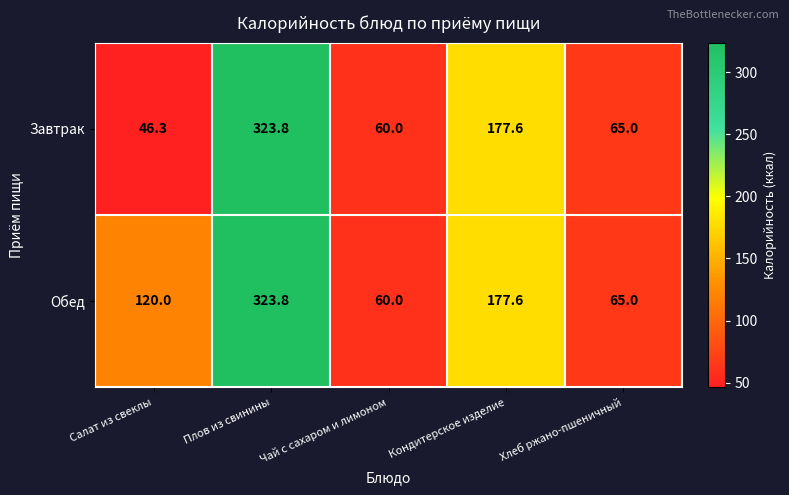

What is the lowest value of the Завтрак series?

46.3